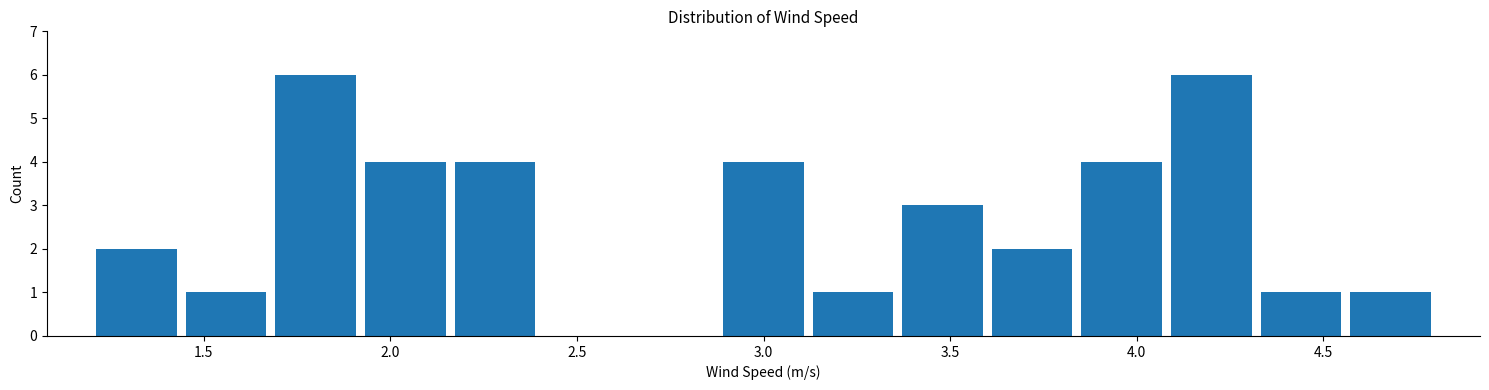

Reading left to right, list every bar in this chart as the range it spans on the x-axis followed by its height. Neither the bar edges nor the heights are printed on the chart, so give them approximately, as read against the axes.

1.20 to 1.44: 2
1.44 to 1.68: 1
1.68 to 1.92: 6
1.92 to 2.16: 4
2.16 to 2.40: 4
2.40 to 2.64: 0
2.64 to 2.88: 0
2.88 to 3.12: 4
3.12 to 3.36: 1
3.36 to 3.60: 3
3.60 to 3.84: 2
3.84 to 4.08: 4
4.08 to 4.32: 6
4.32 to 4.56: 1
4.56 to 4.80: 1